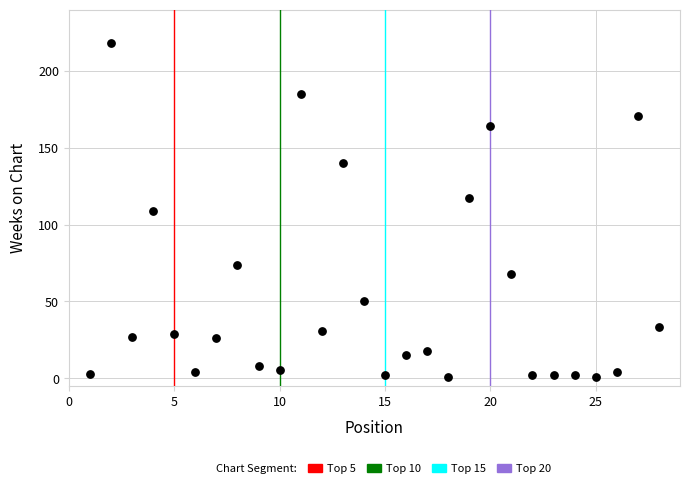

What is the range of X values (max minus min)?

27